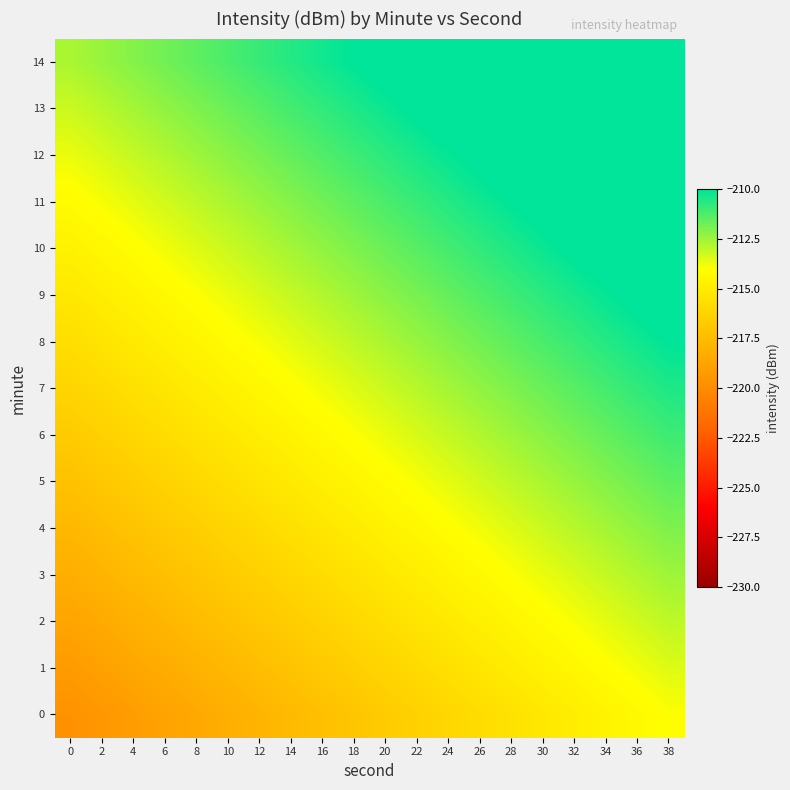

Count the number of categories in the chart.

20